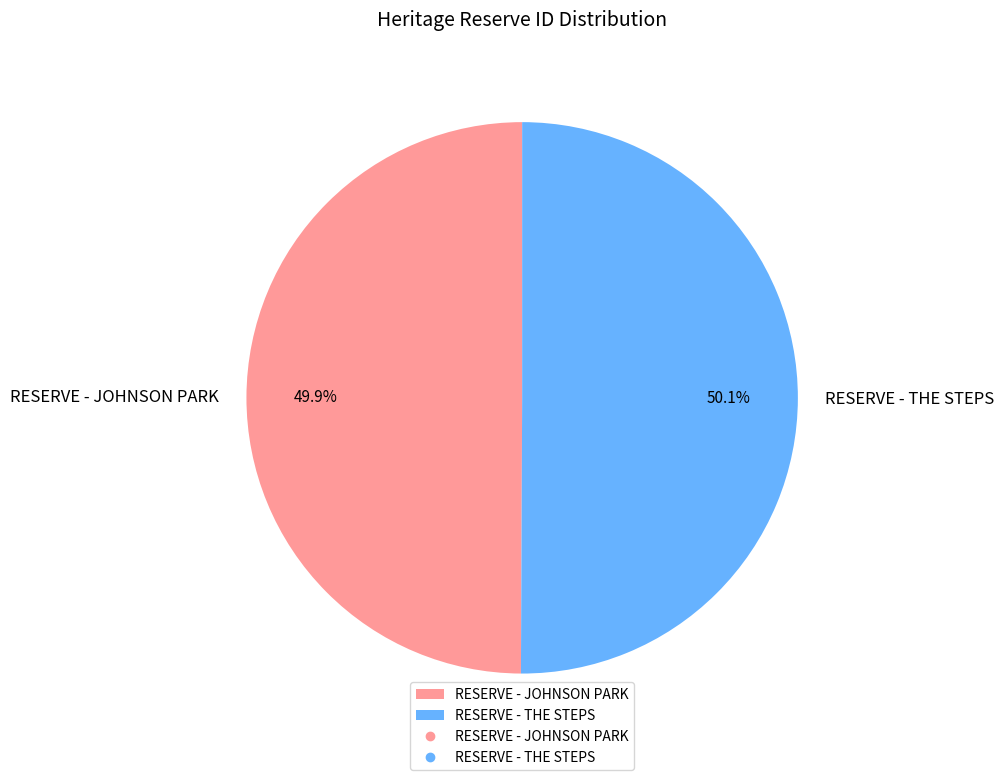

Does any single category account for the majority?

Yes